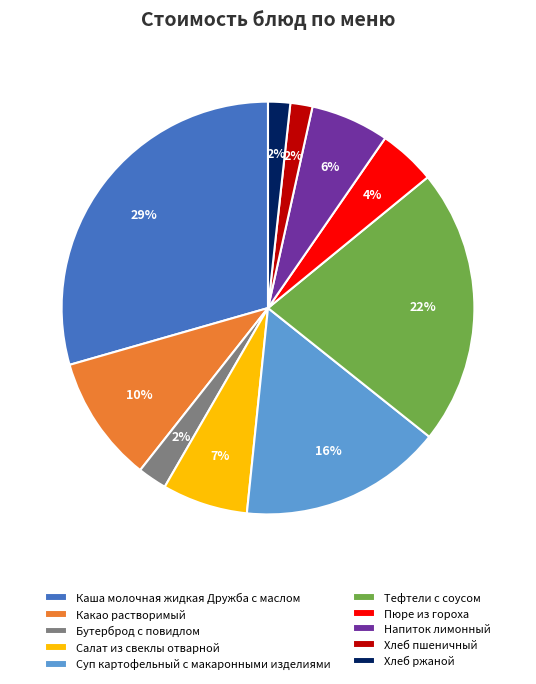

True or false: Хлеб ржаной accounts for 2% of the total.

True